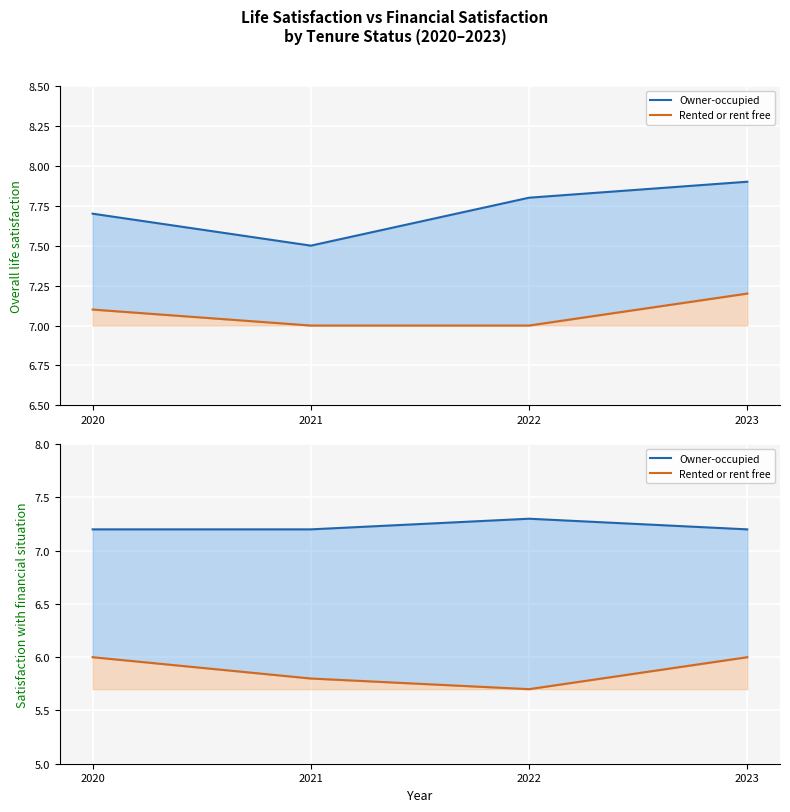

Rank the categories by Rented or rent free value from lowest to highest.

2022, 2021, 2020, 2023